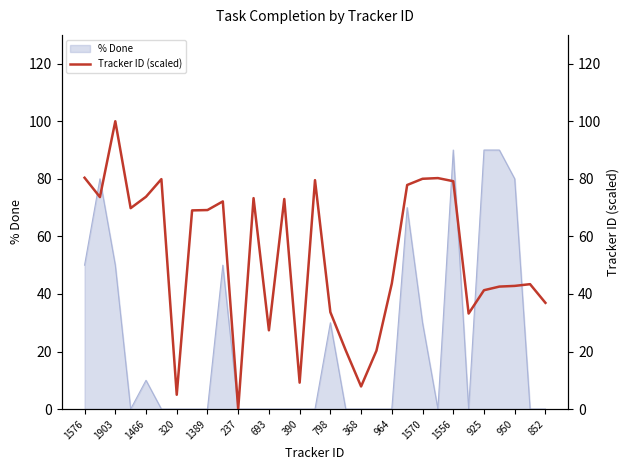

How many lines are shown in the chart?

1